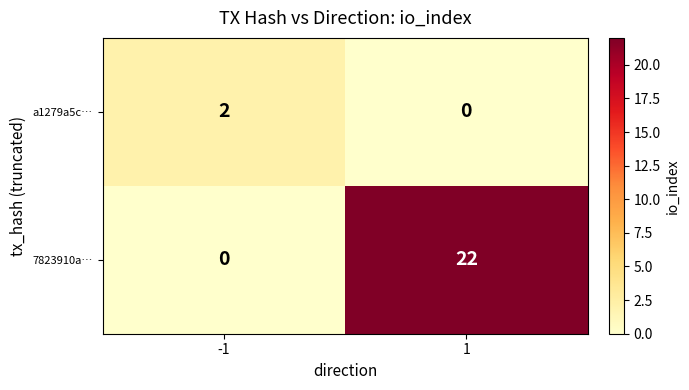

What is the sum of the 7823910a… values at -1 and 1?

22